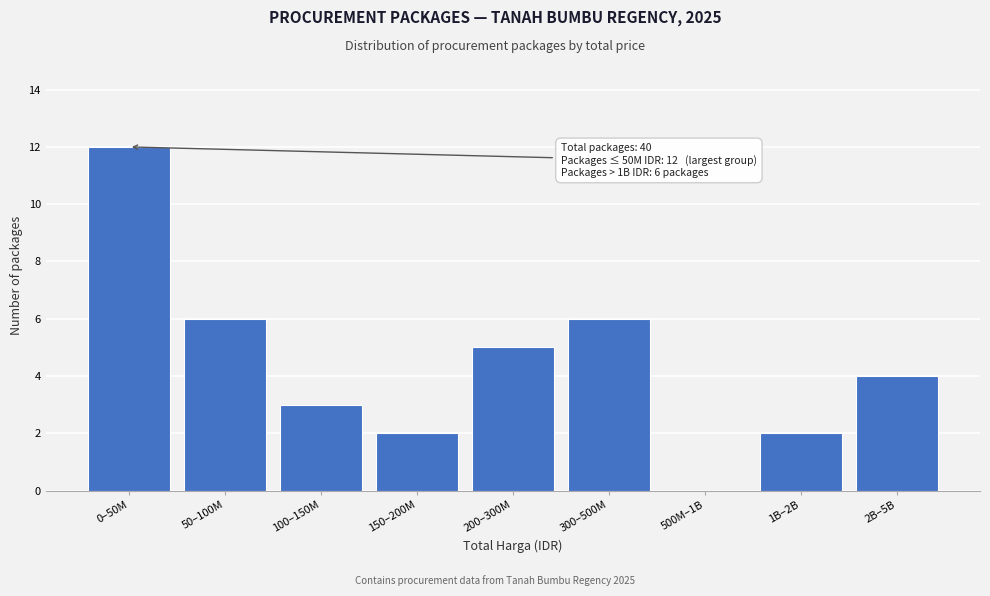

Reading left to right, extract all data points from this chart.

0–50M=12	50–100M=6	100–150M=3	150–200M=2	200–300M=5	300–500M=6	500M–1B=0	1B–2B=2	2B–5B=4